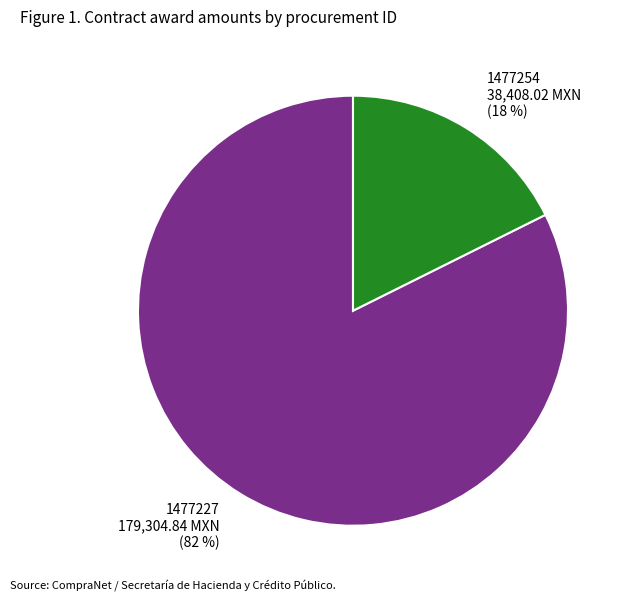

Does any single category account for the majority?

Yes